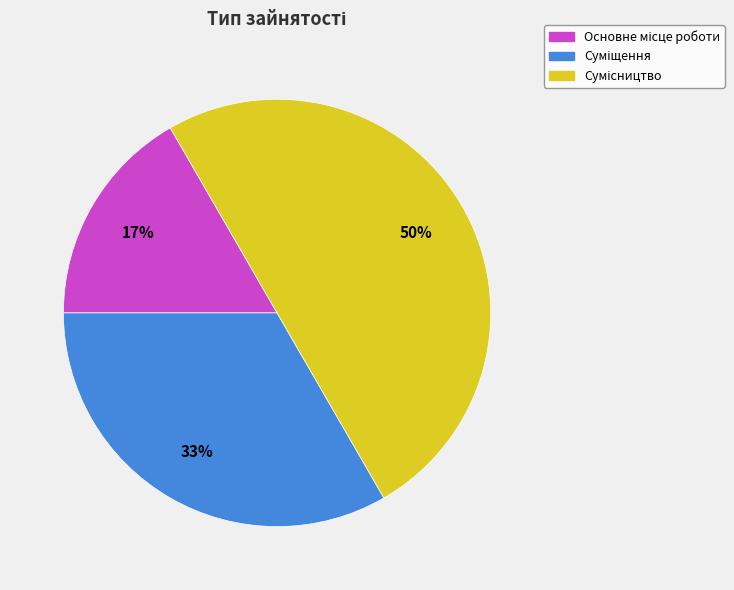

To the nearest percent, what is the average slice percentage?

33%